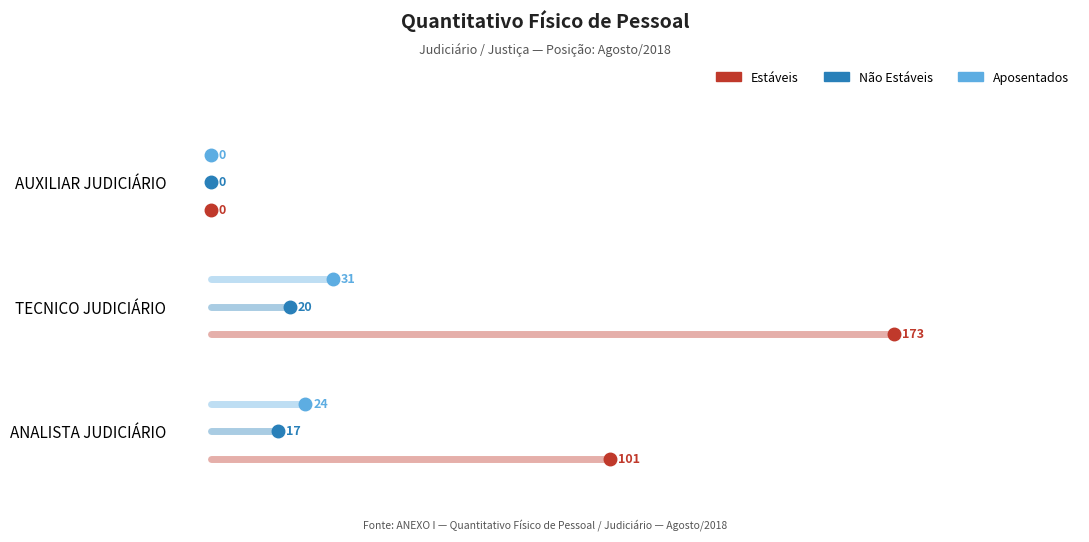

What are all the series names shown in the legend?

Estáveis, Não Estáveis, Aposentados